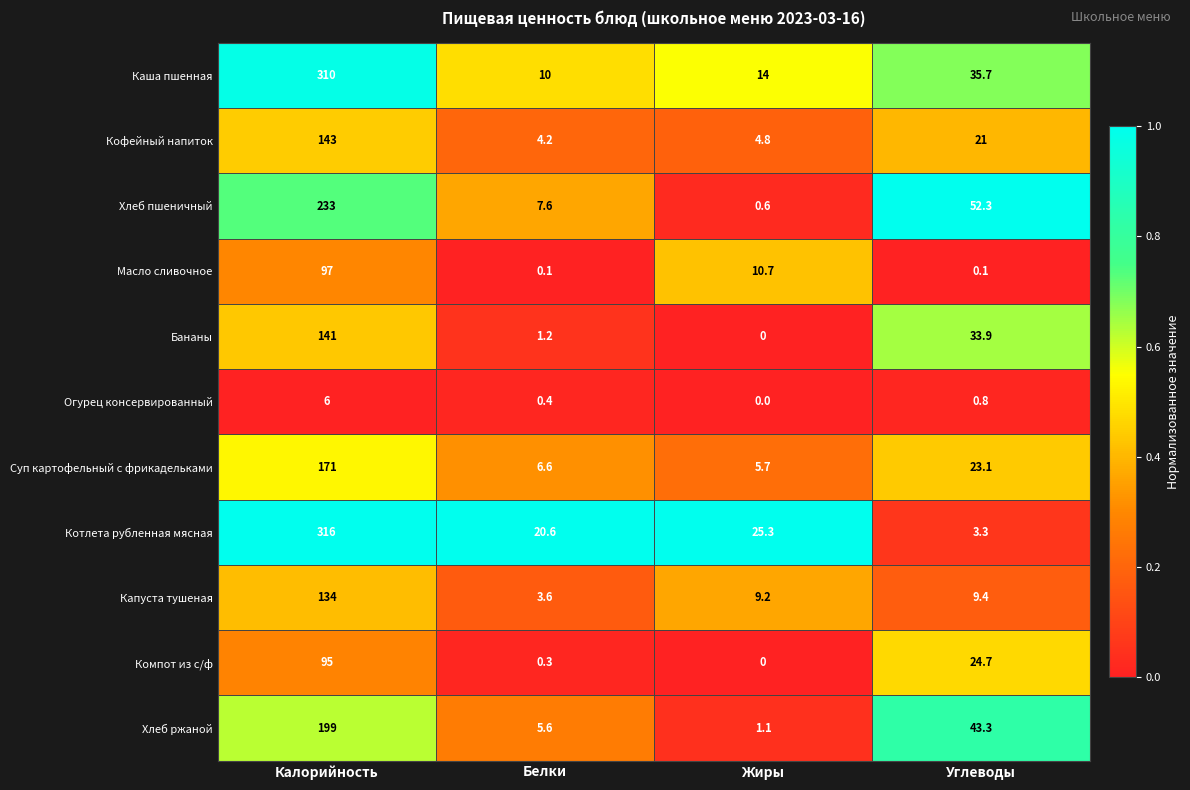

What value does the Каша пшенная series have at Калорийность?

310.0